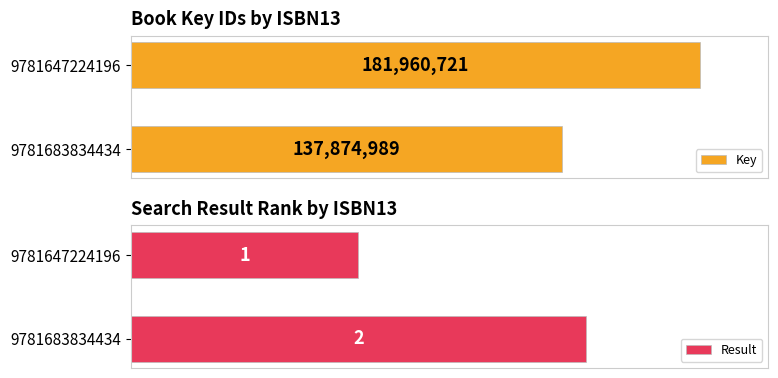

Which label corresponds to the largest value in the chart?

9781647224196